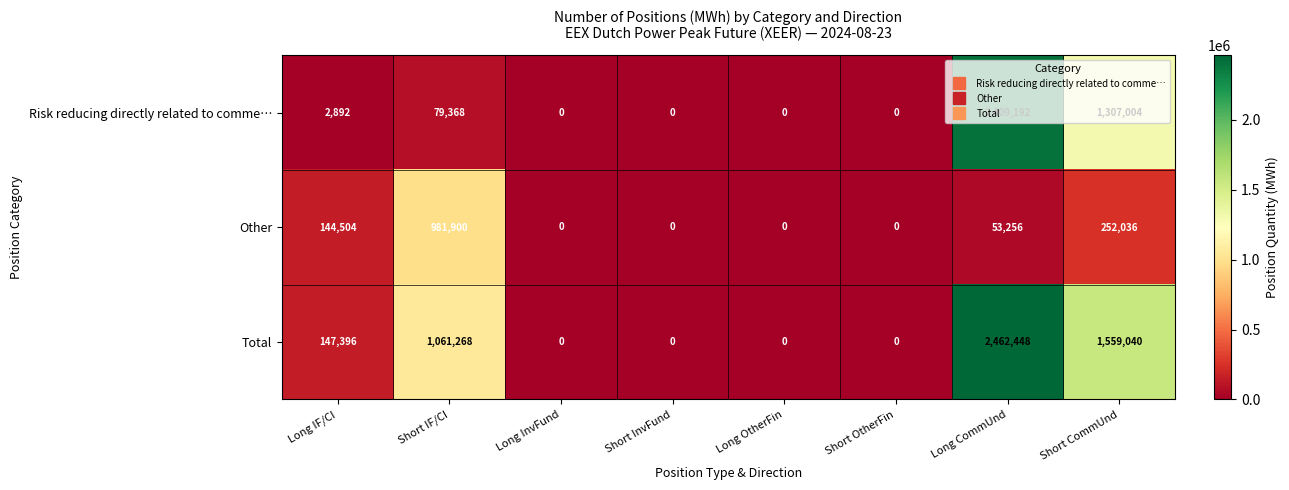

What is the difference between the highest and lowest values at Long CommUnd?

2409192